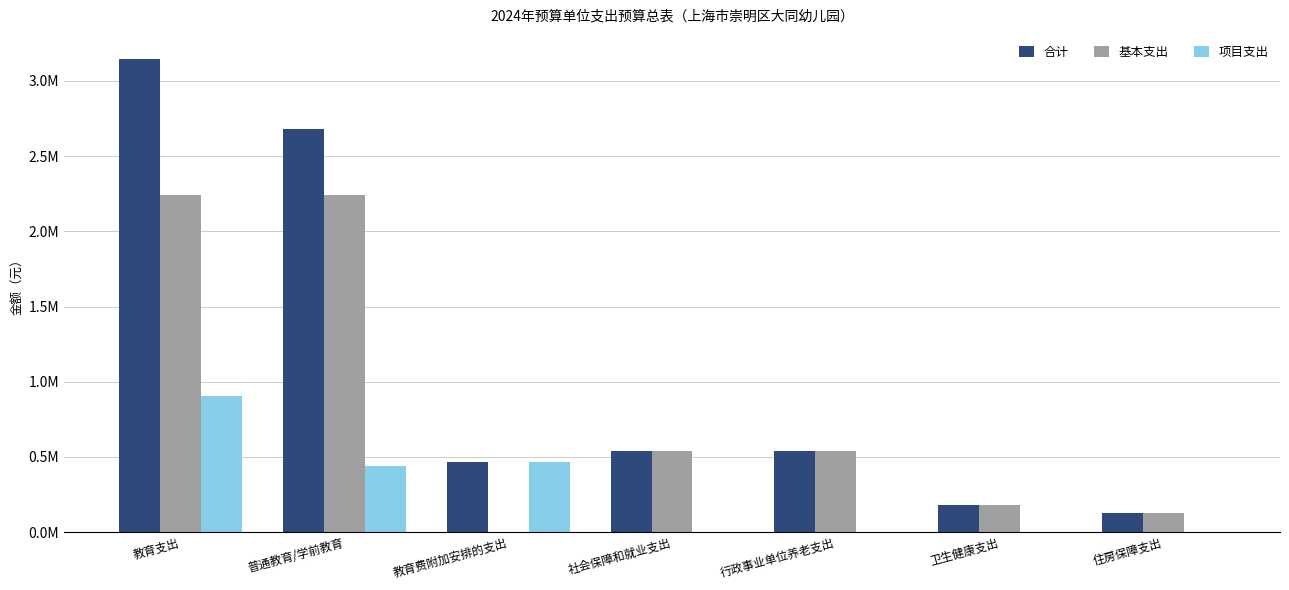

Is it true that 项目支出 equals 437644.9 at 普通教育/学前教育?

True